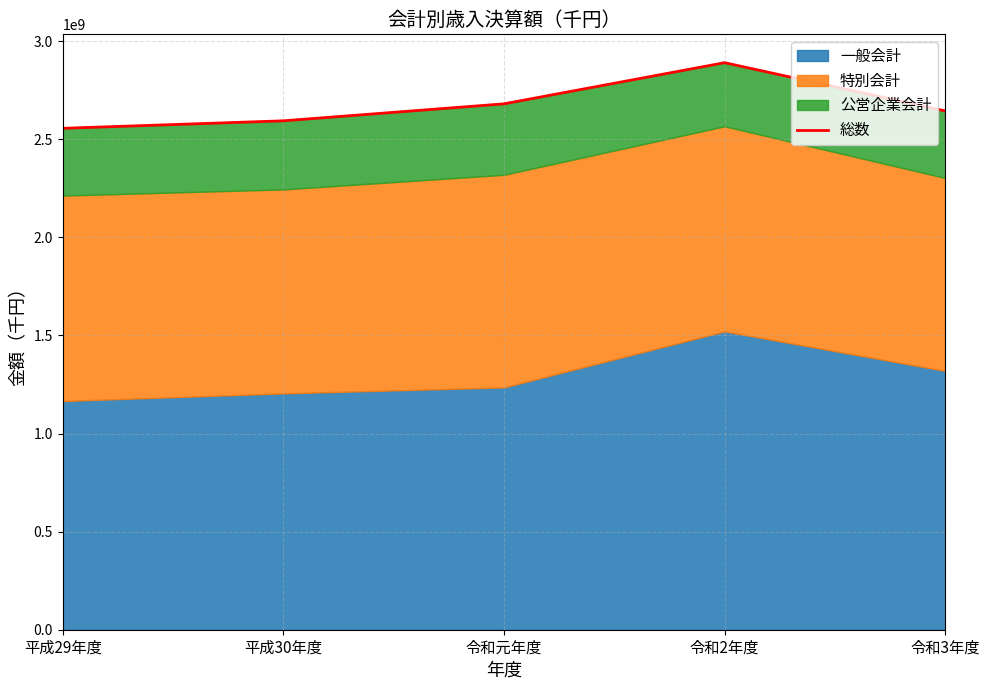

Reading left to right, transcribe all the data shown in this chart.

2555986849	2594230079	2680768779	2890568930	2644630846